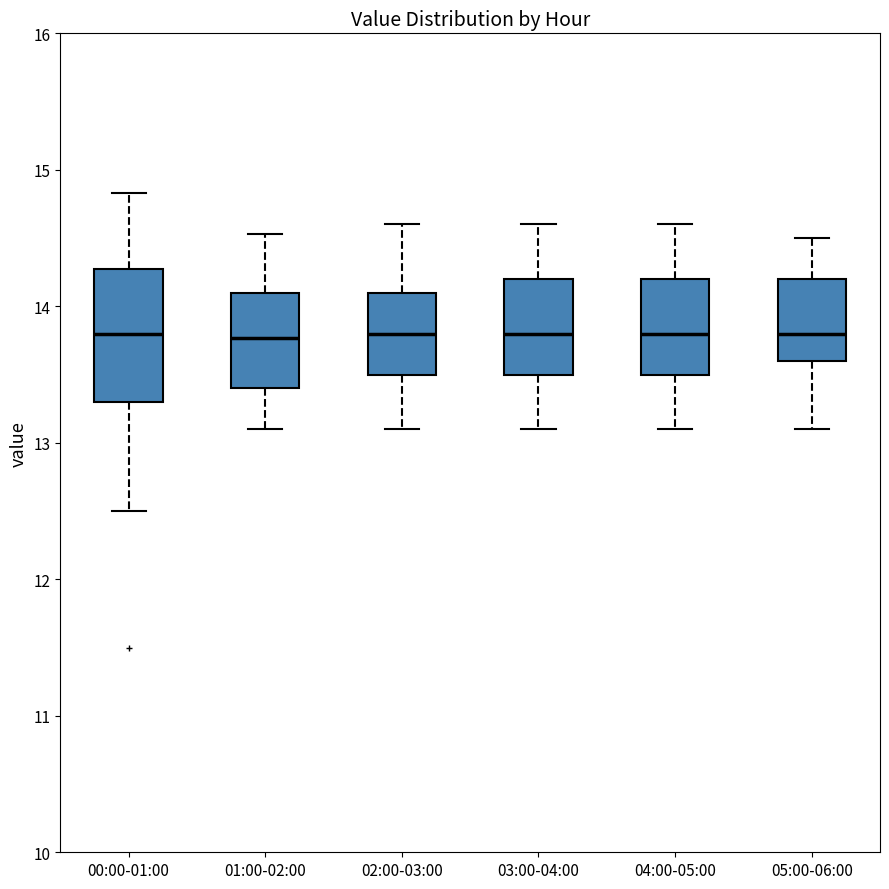

Where is the lower edge of the box for 04:00-05:00 on the y-axis? The values are not printed on the chart, so give them approximately, as read against the axis.

13.5